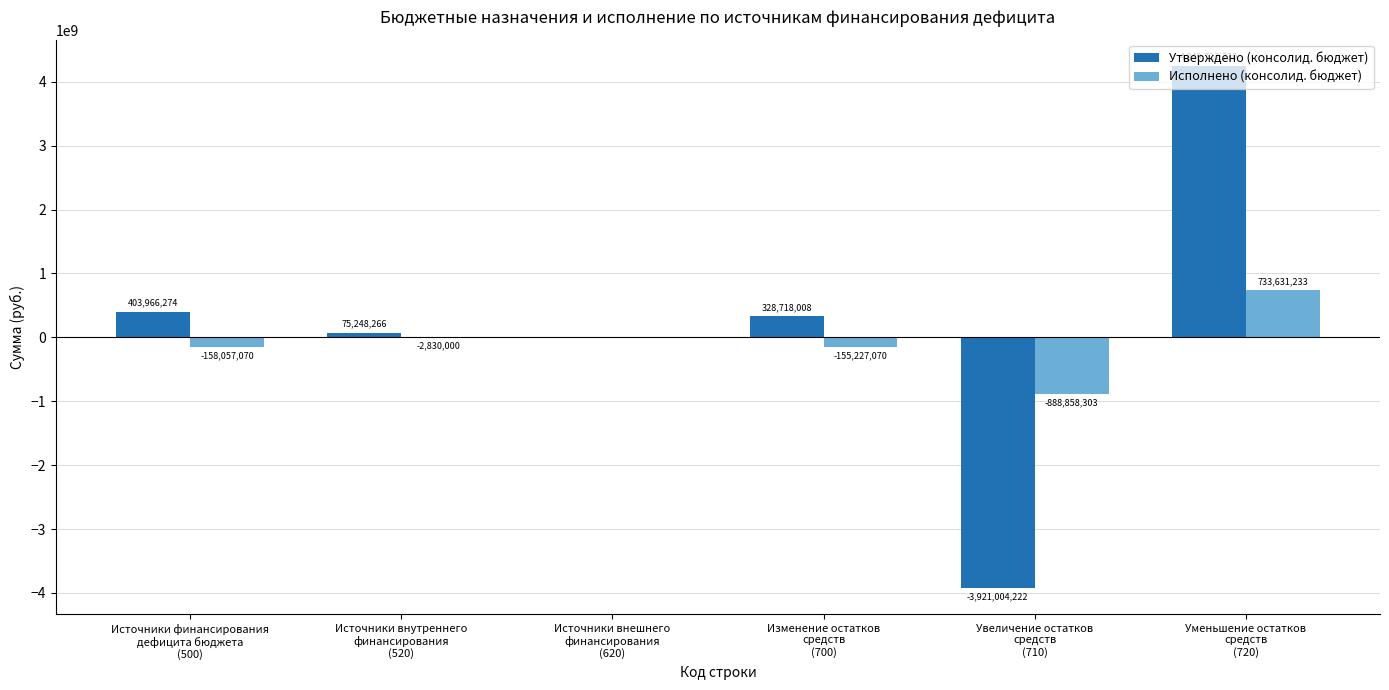

How many categories are shown in the chart?

6